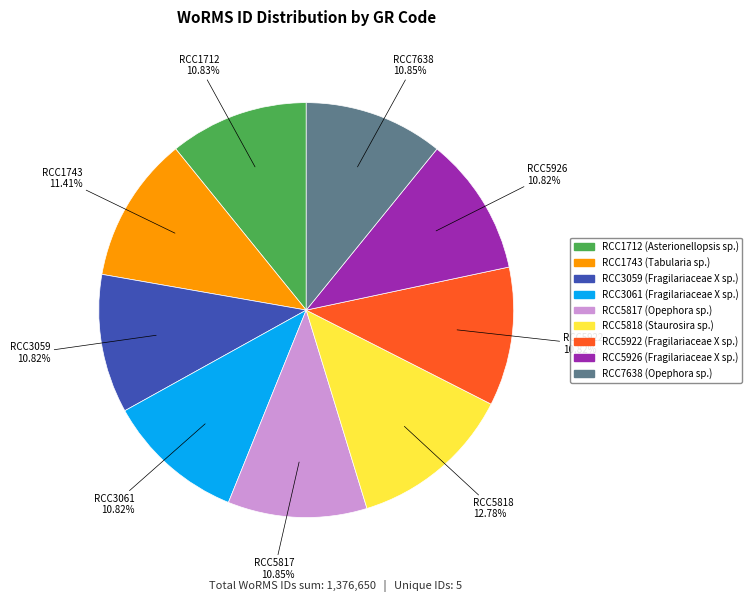

What percentage is the RCC3059 slice, to the nearest percent?

11%